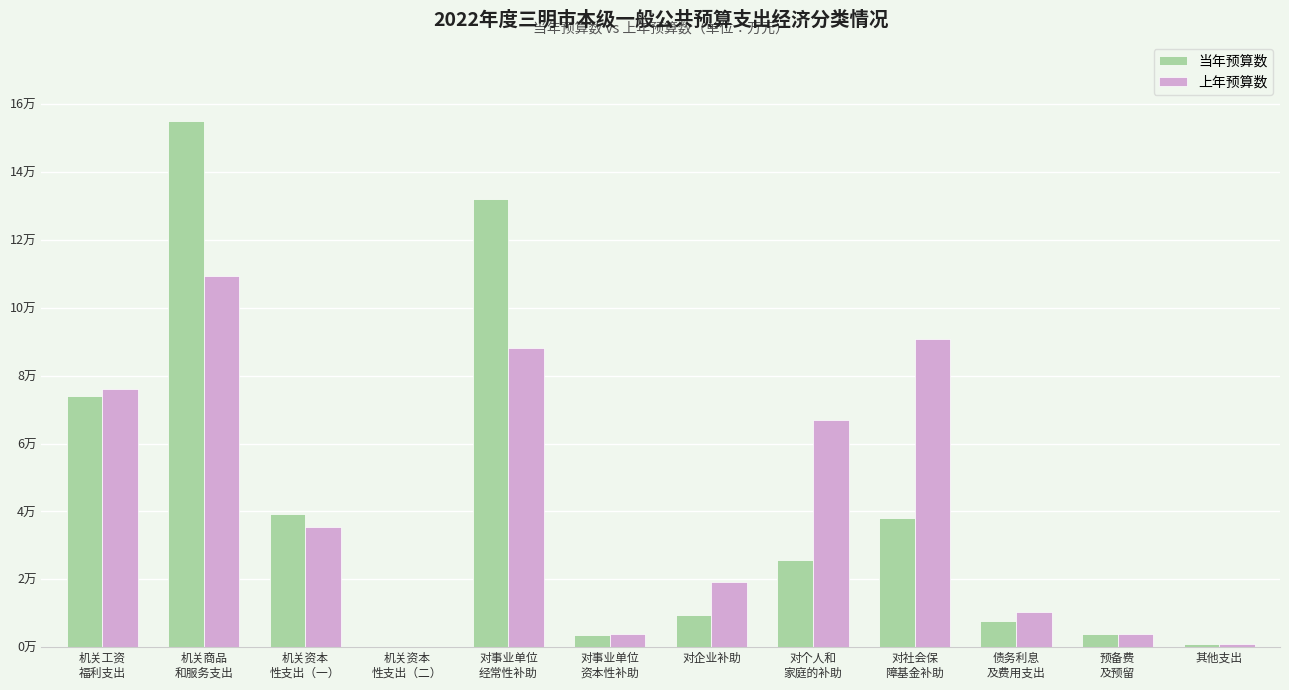

At 预备费
及预留, list the series in order from largest to smallest.

当年预算数, 上年预算数